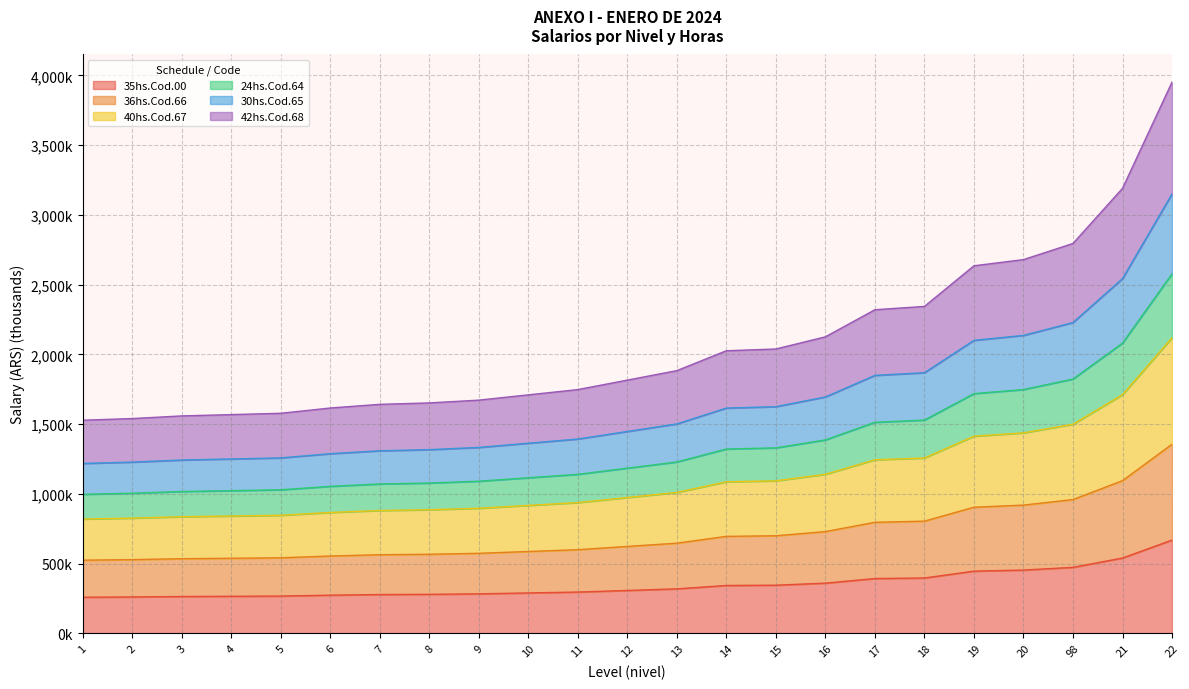

List the labels in order of 30hs.Cod.65 value, largest first.

22, 21, 98, 20, 19, 18, 17, 16, 15, 14, 13, 12, 11, 10, 9, 8, 7, 6, 5, 4, 3, 2, 1